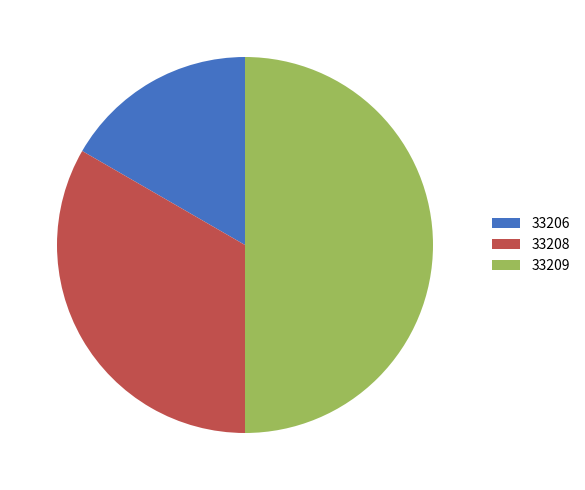

How many slices are in this pie chart?

3